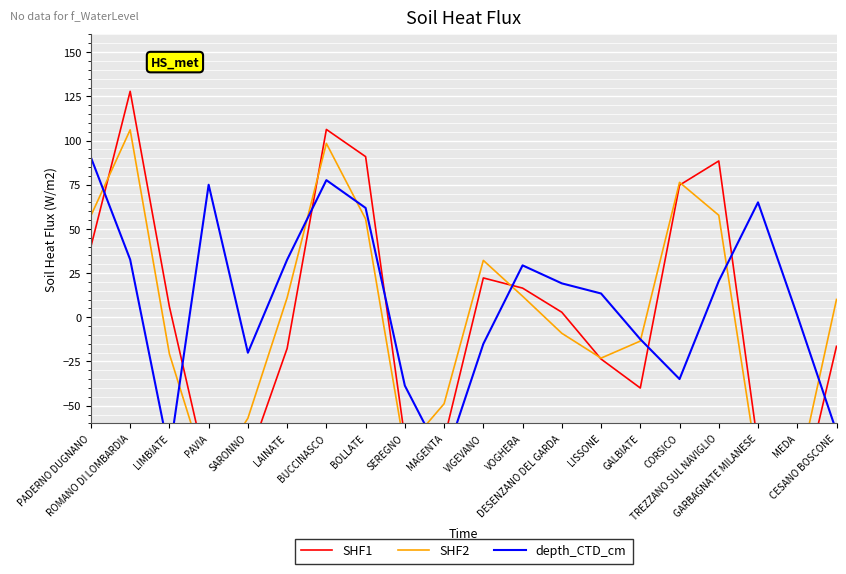

The SHF1 series shows 63.5 at BOLLATE. True or false?

False